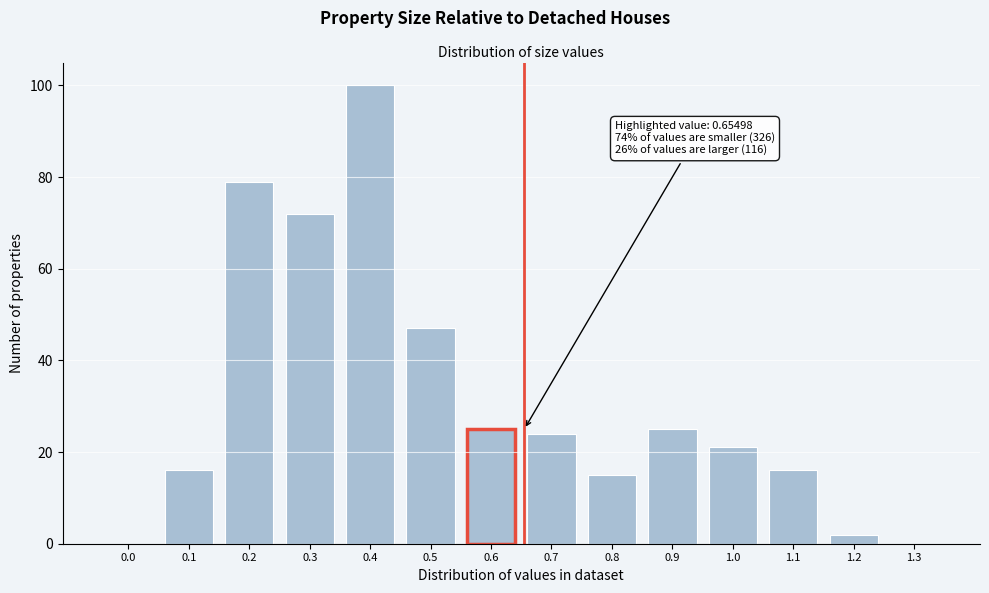

Reading left to right, list all the values displayed in this chart.

0.0=0	0.1=16	0.2=79	0.3=72	0.4=100	0.5=47	0.6=25	0.7=24	0.8=15	0.9=25	1.0=21	1.1=16	1.2=2	1.3=0